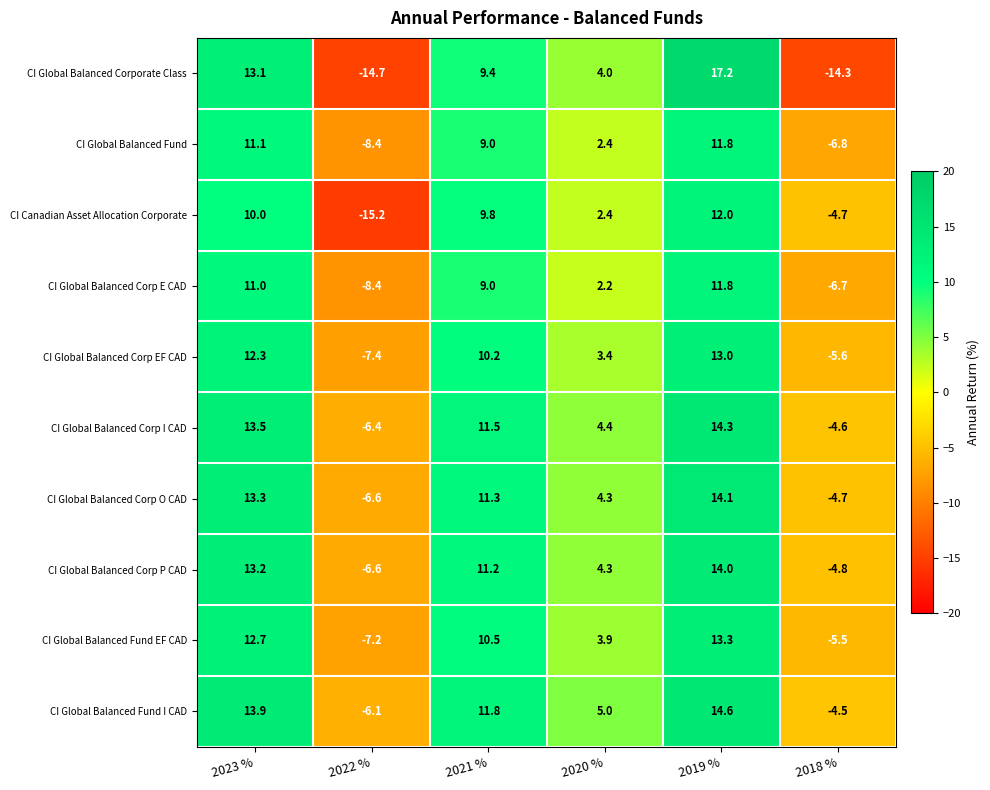

What is the difference between the CI Global Balanced Corp EF CAD values at 2022 % and 2021 %?

17.6